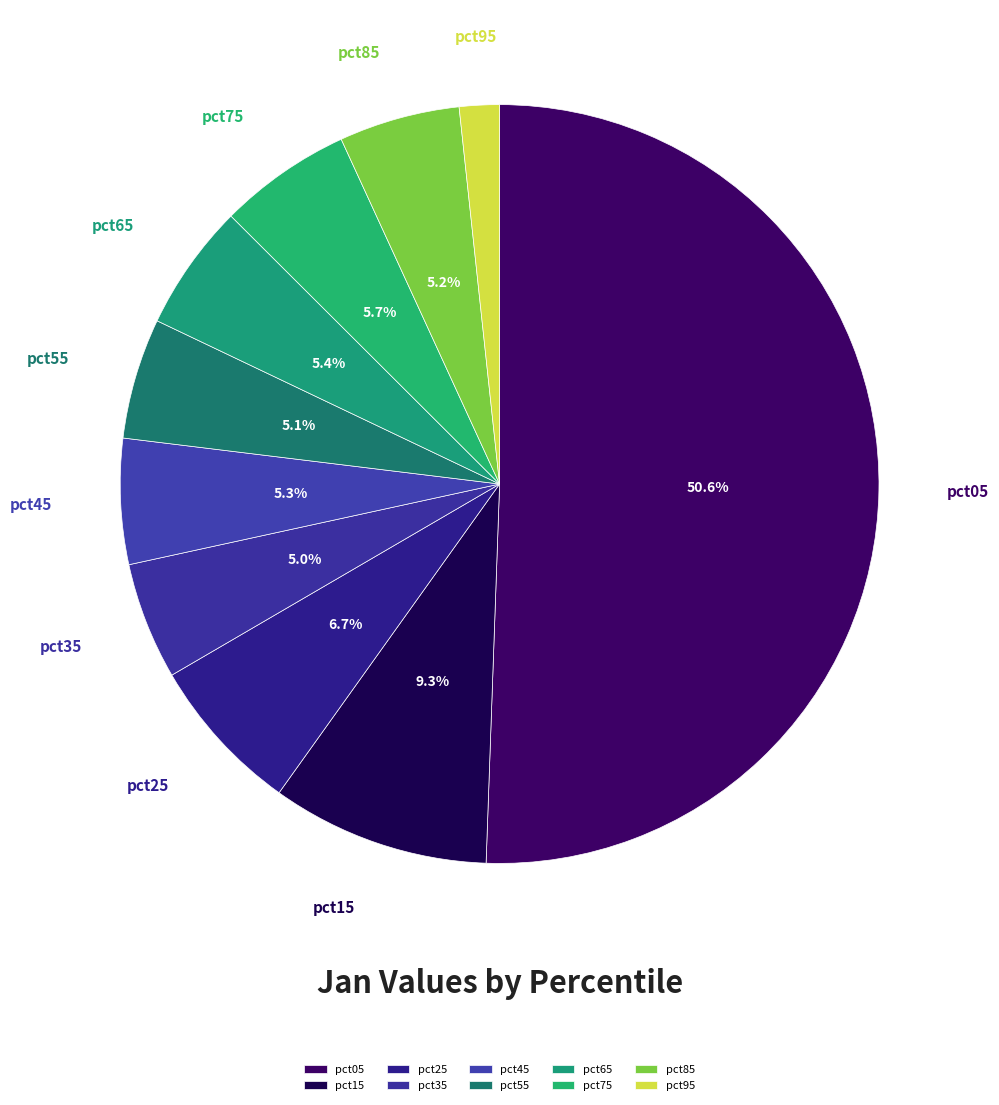

To the nearest percent, what is the average slice percentage?

10%